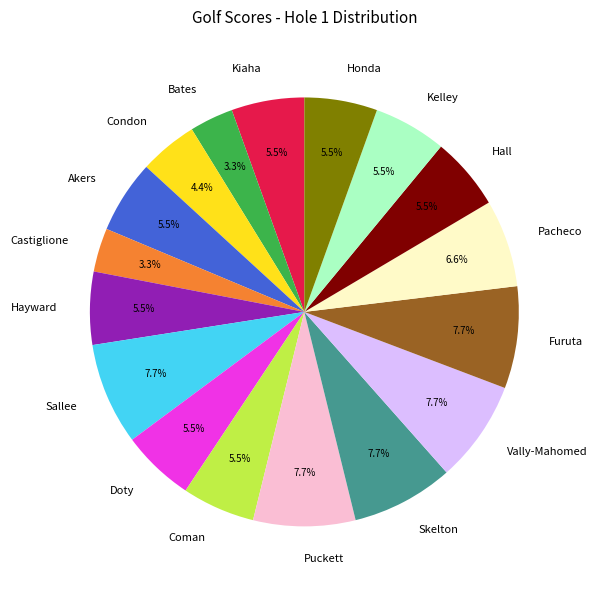

Does any single category account for the majority?

No